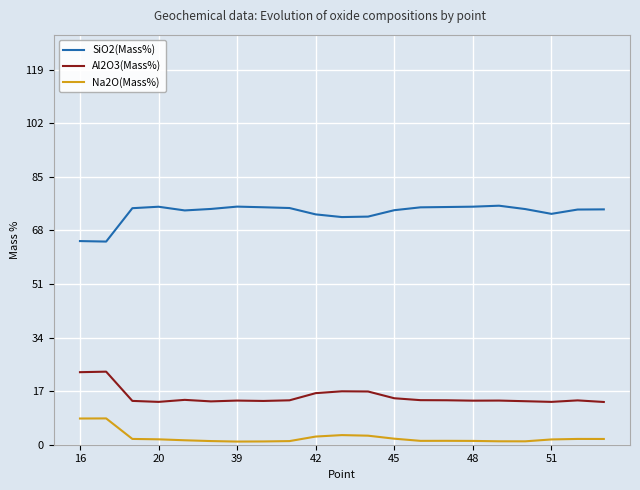

What is the maximum value for SiO2(Mass%)?

75.8